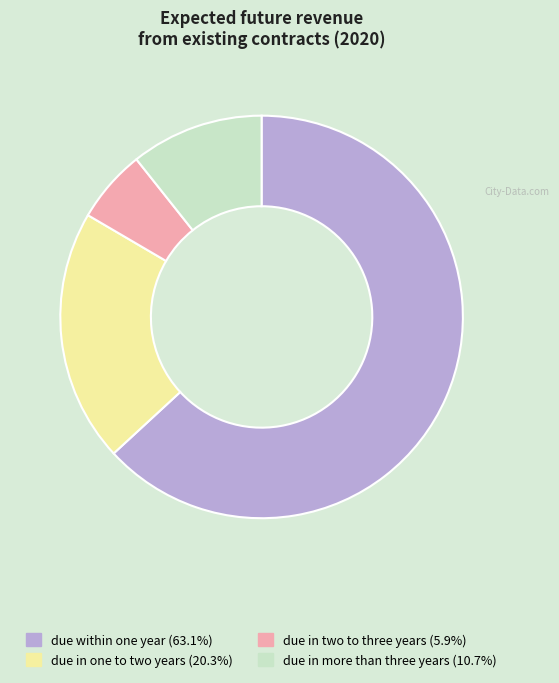

Rank the categories by value from lowest to highest.

due in two to three years, due in more than three years, due in one to two years, due within one year